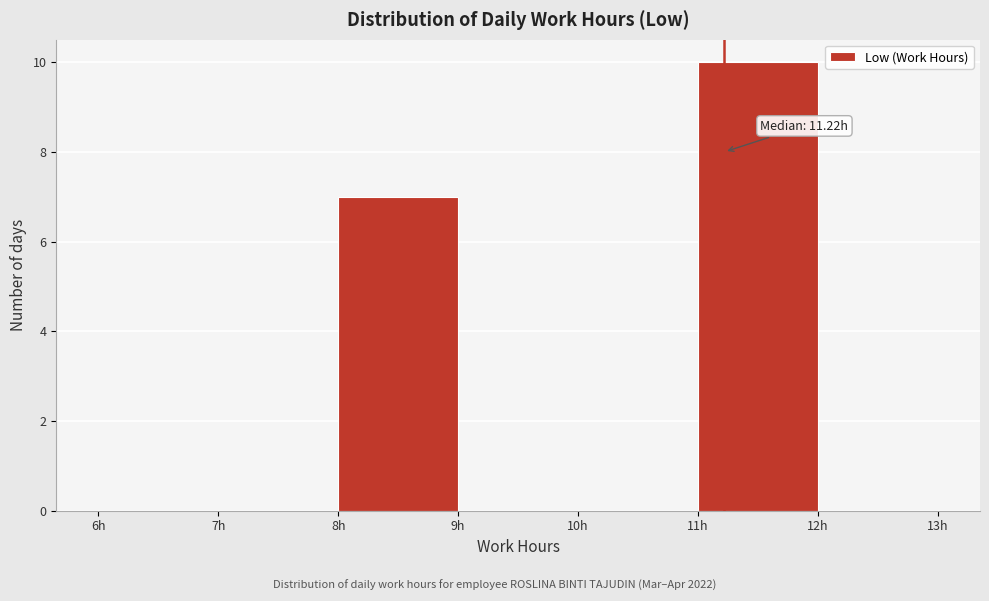

Over which range of the x-axis is the bar tallest?

11 to 12